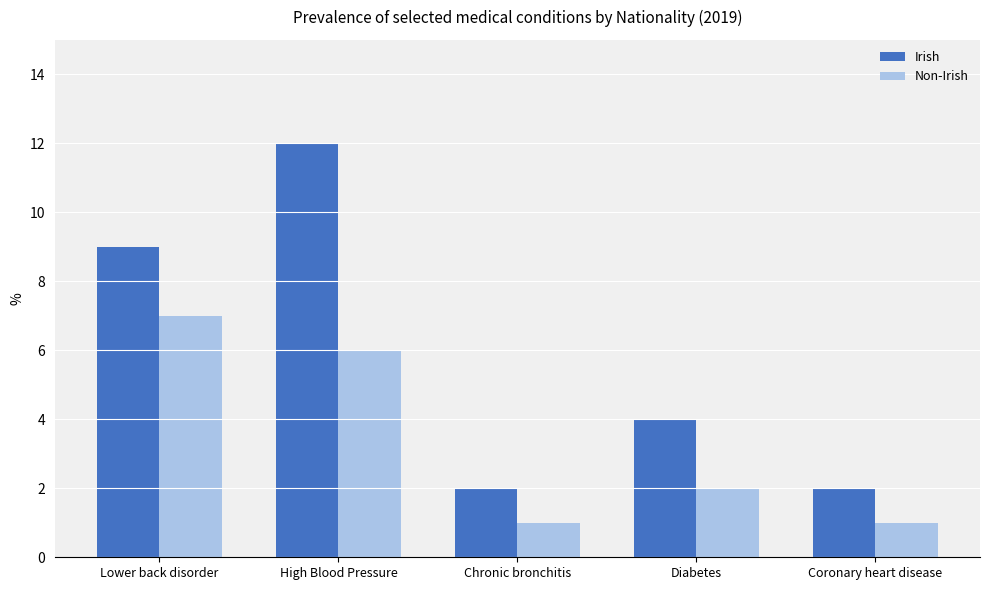

The value of Irish at Chronic bronchitis is 1. True or false?

False